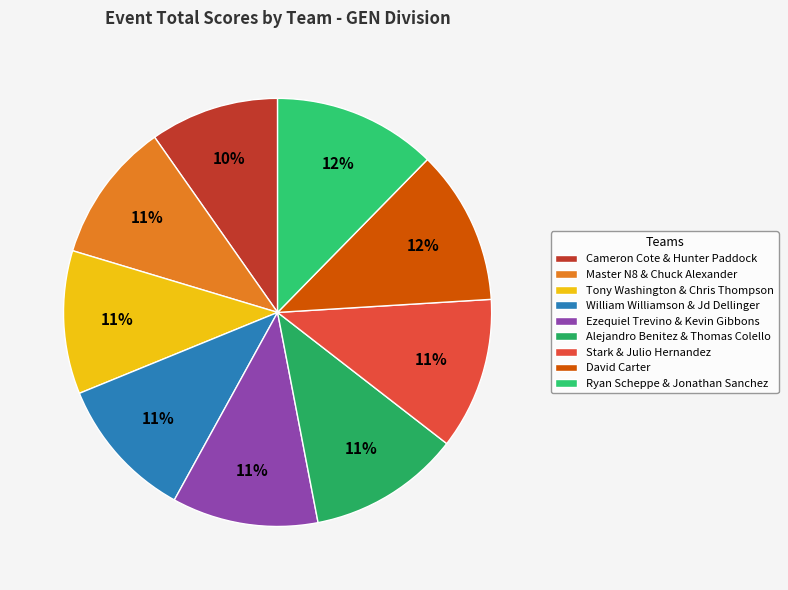

What percentage is the Ryan Scheppe & Jonathan Sanchez slice, to the nearest percent?

12%